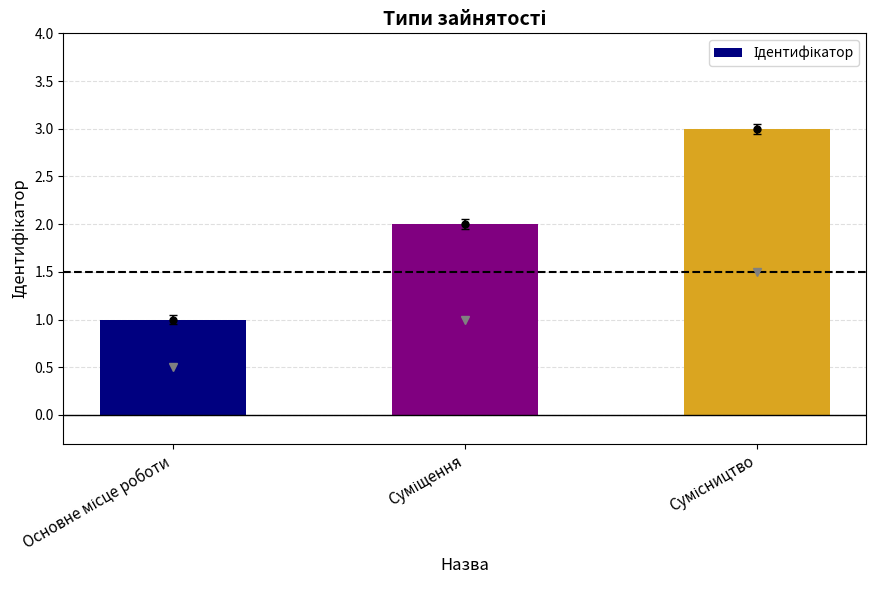

What is the maximum value shown in the chart?

3